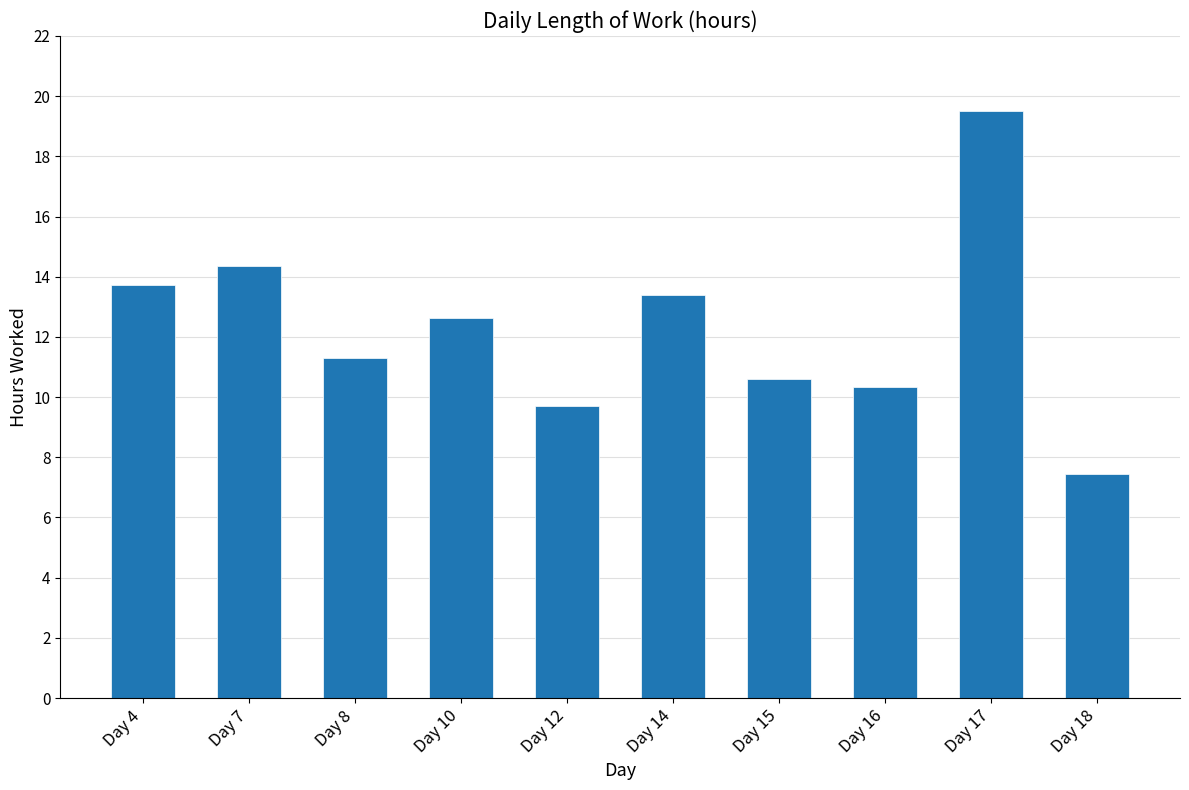

Does the chart contain stacked bars?

No